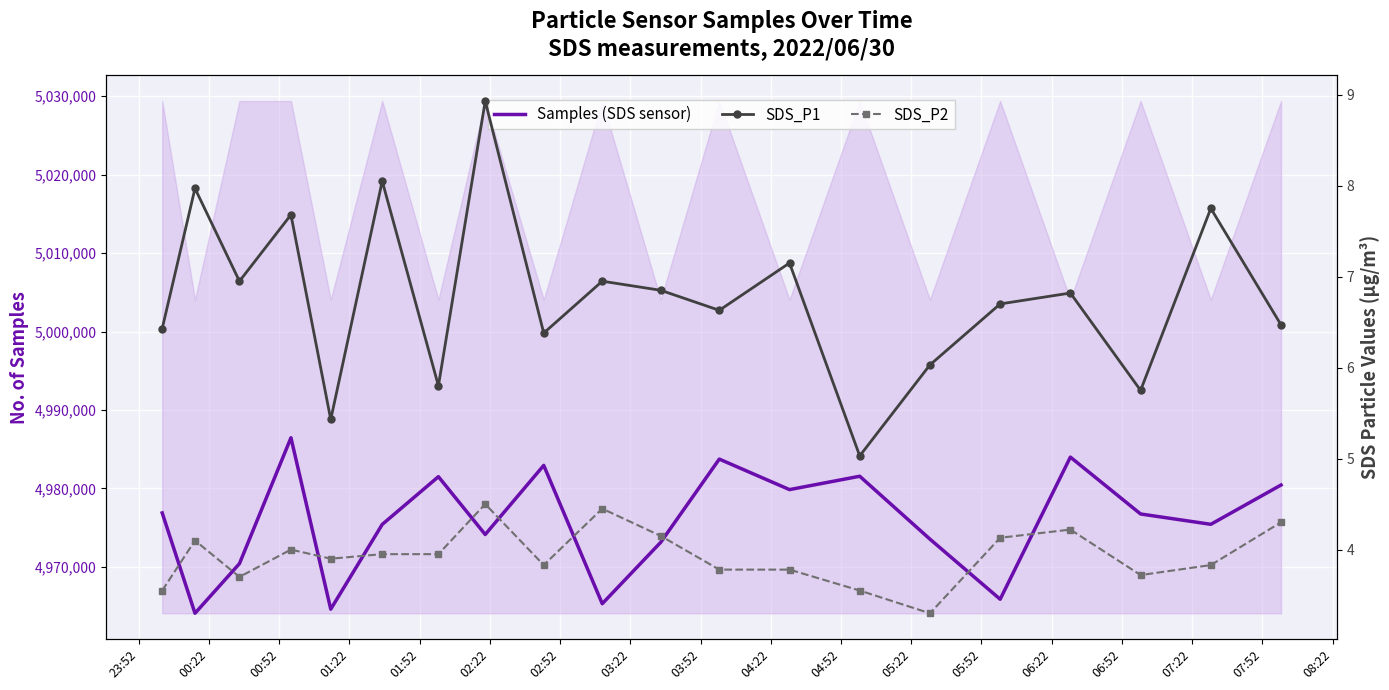

How many data points in SDS_P1 are above 6?

16